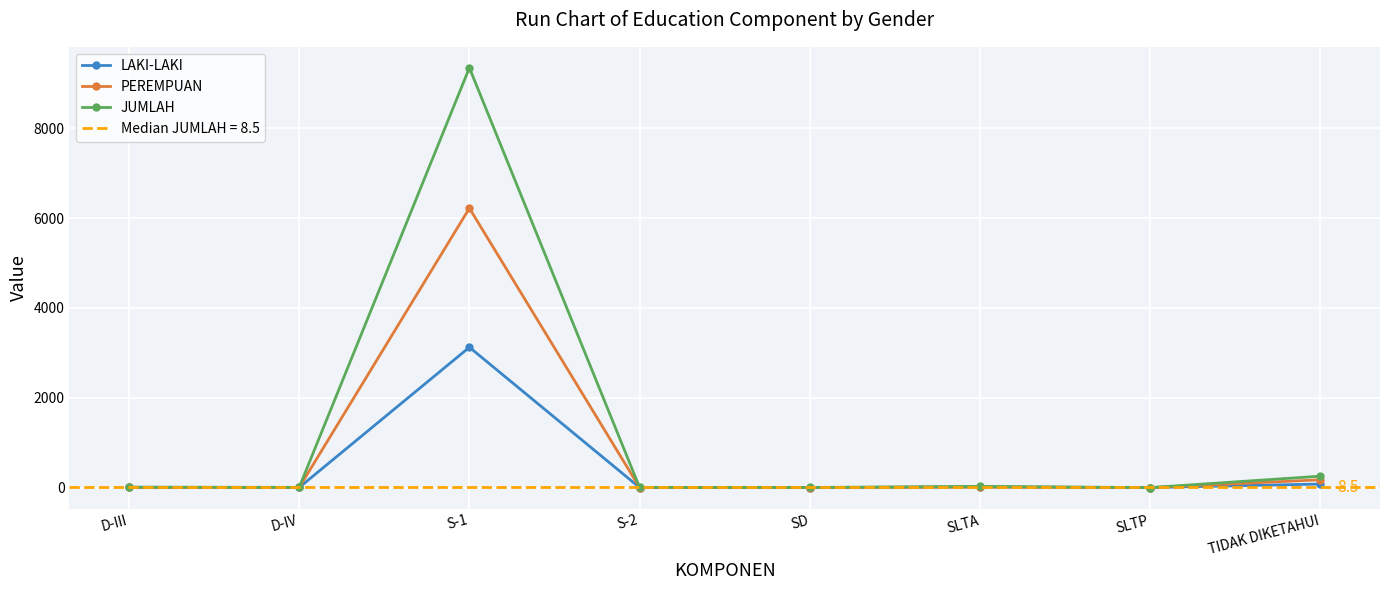

Is it true that JUMLAH equals 27 at SLTA?

True